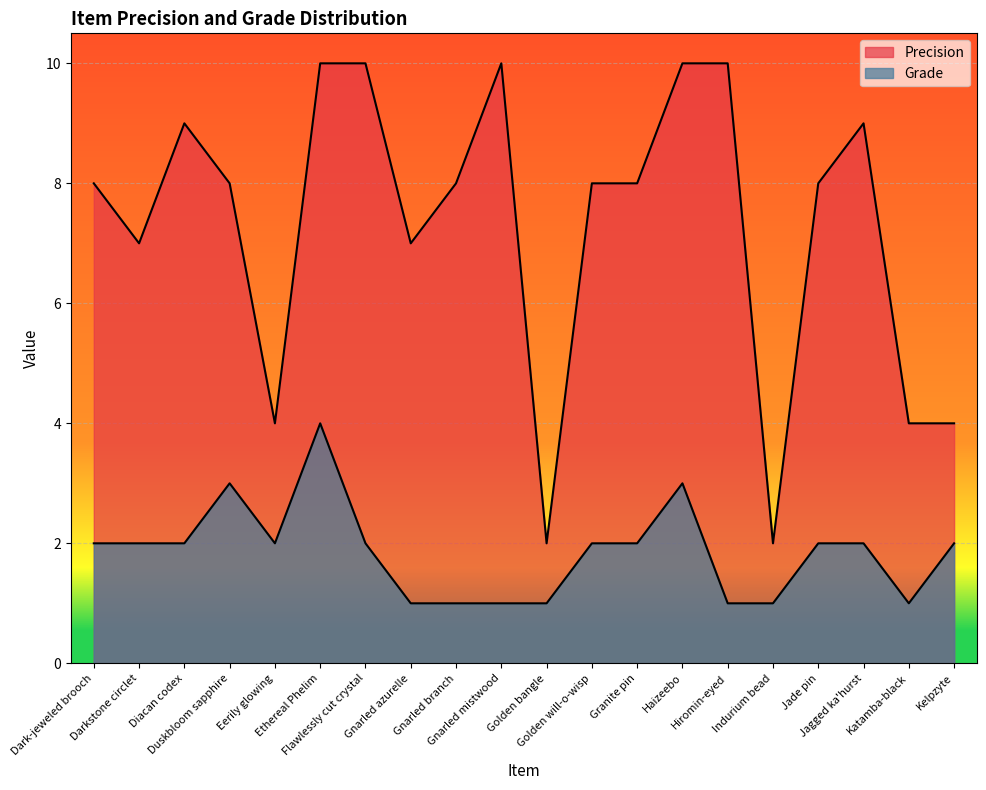

How many values in the Grade series exceed 2?

3